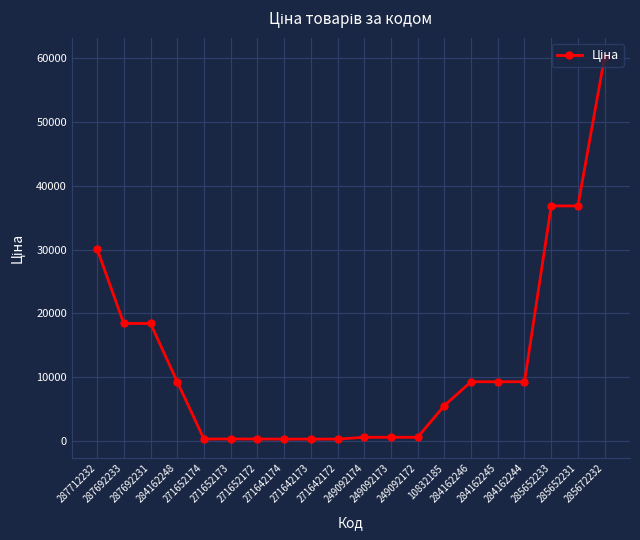

True or false: the data shows 304.1 at 271642174.

True